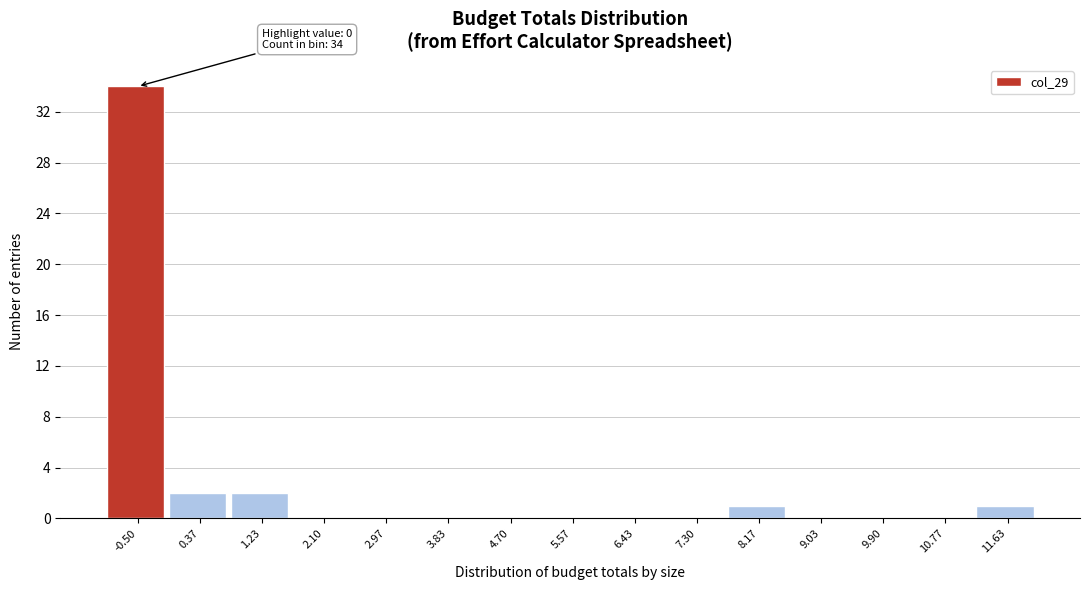

Reading left to right, list all the values displayed in this chart.

-0.50=34	0.37=2	1.23=2	2.10=0	2.97=0	3.83=0	4.70=0	5.57=0	6.43=0	7.30=0	8.17=1	9.03=0	9.90=0	10.77=0	11.63=1